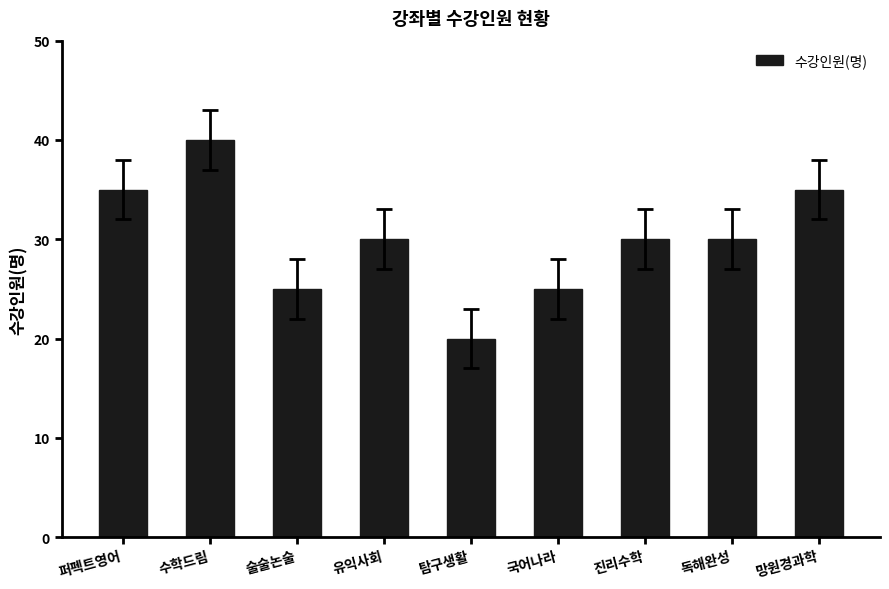

What value does the data have at 망원경과학, to the nearest 5?

35